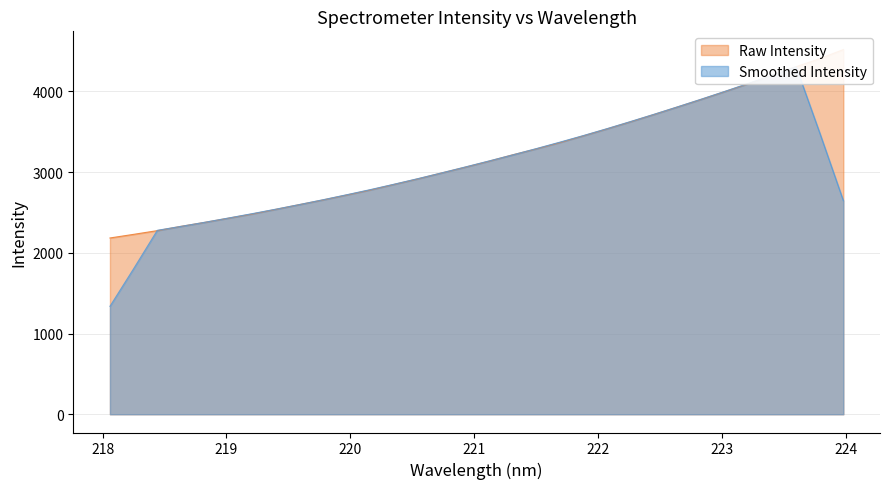

How many data points are less than 3134?

16